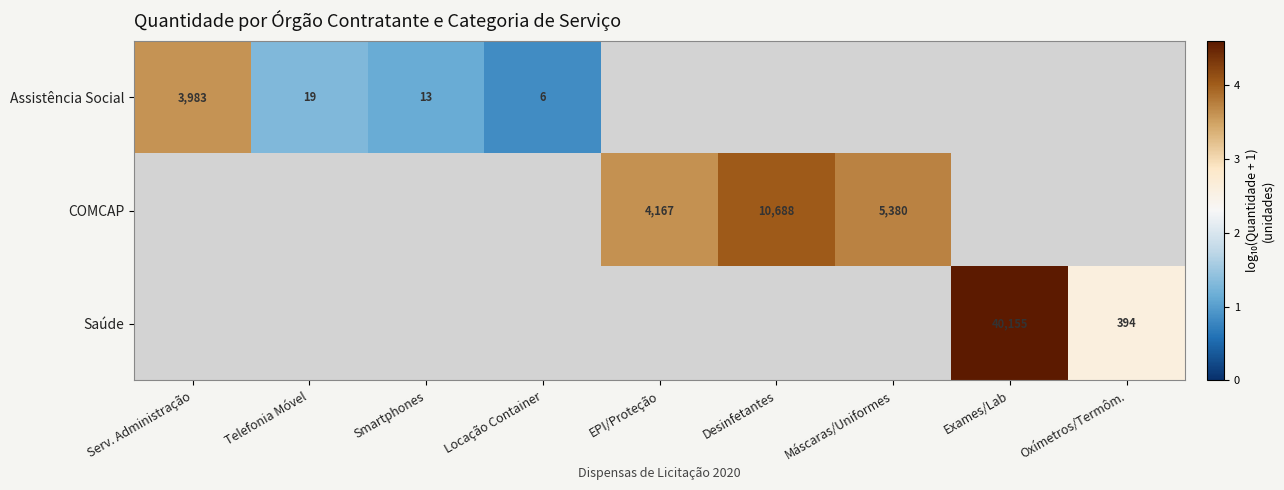

How many distinct data groups are displayed?

3